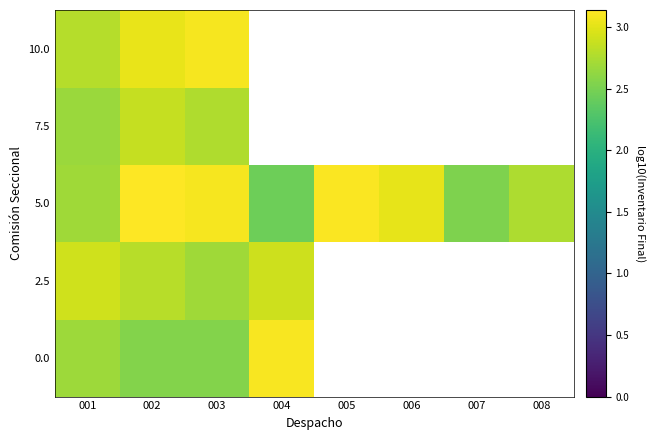

How many data points does each series have?

8